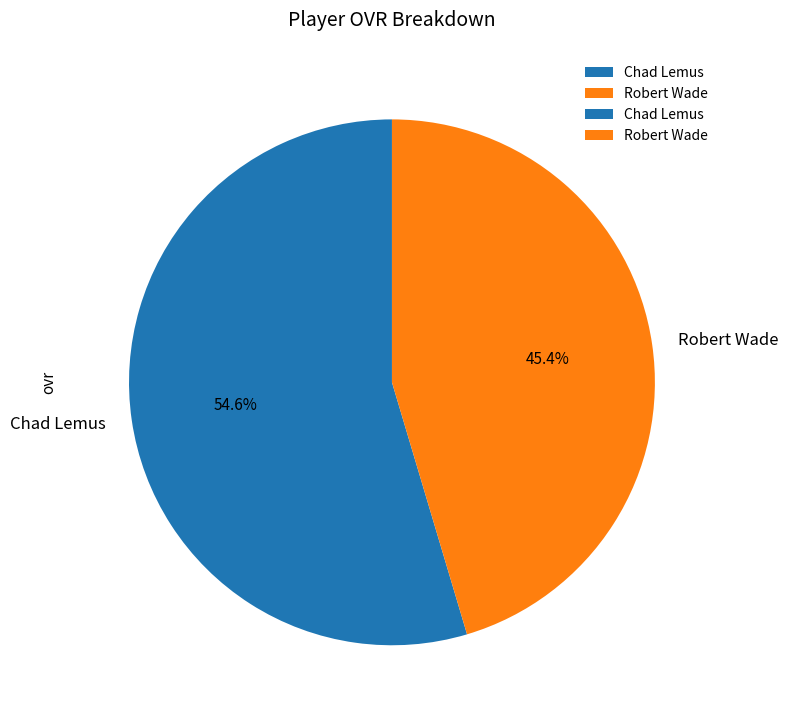

The Chad Lemus slice represents 63% of the pie. True or false?

False